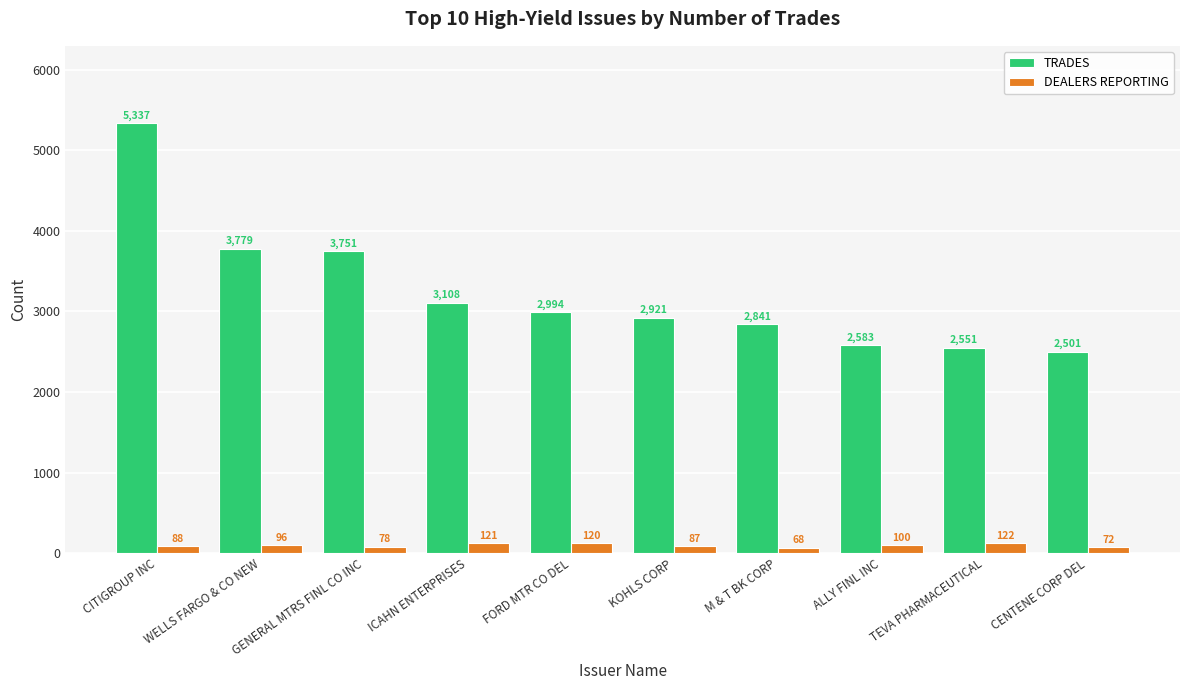

How many bars are there in total?

20